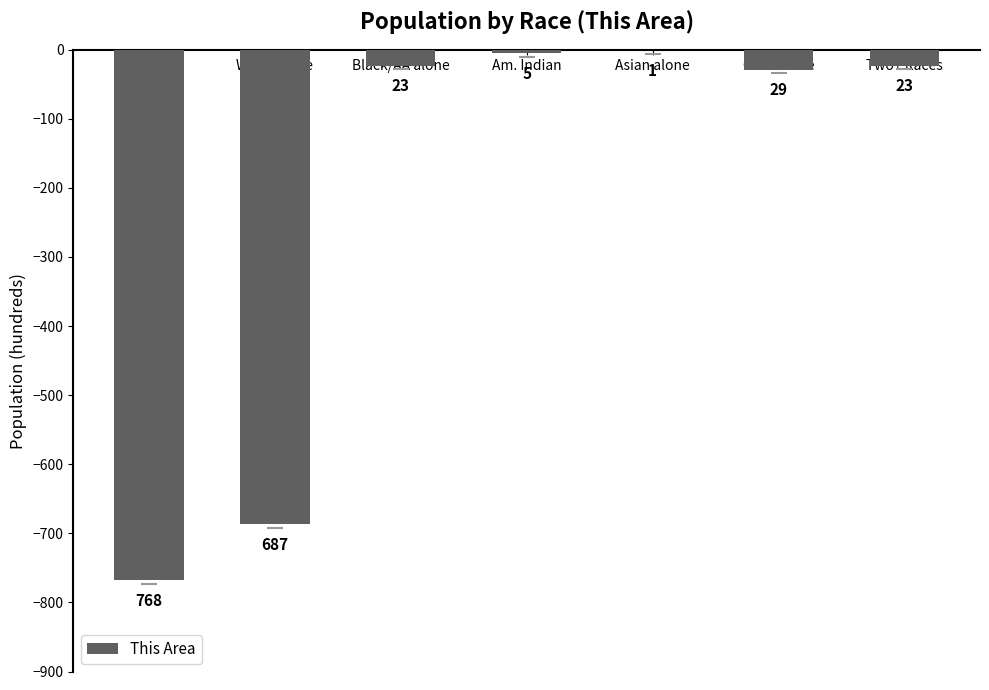

At which label does the data first exceed -23?

Am. Indian